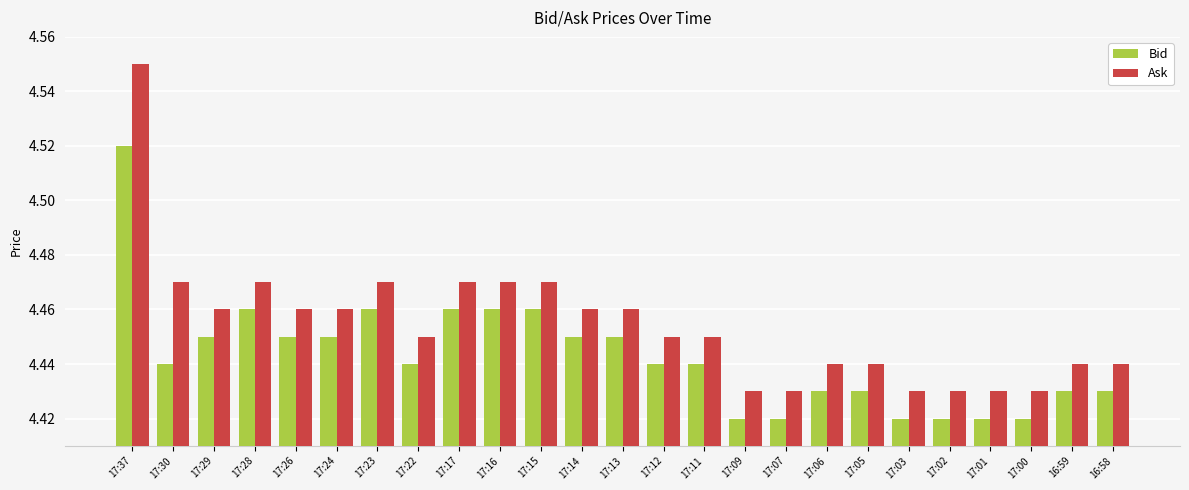

Rank the series by their average value, from highest to lowest.

Ask, Bid